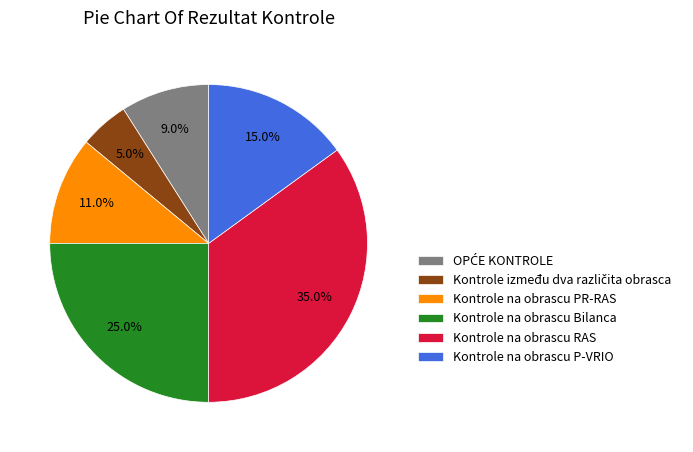

How many segments does this pie chart have?

6